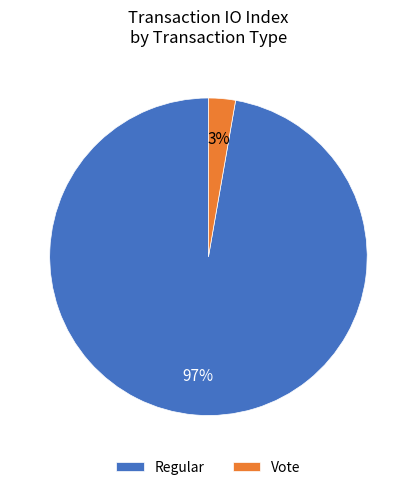

The Vote slice represents 8% of the pie. True or false?

False